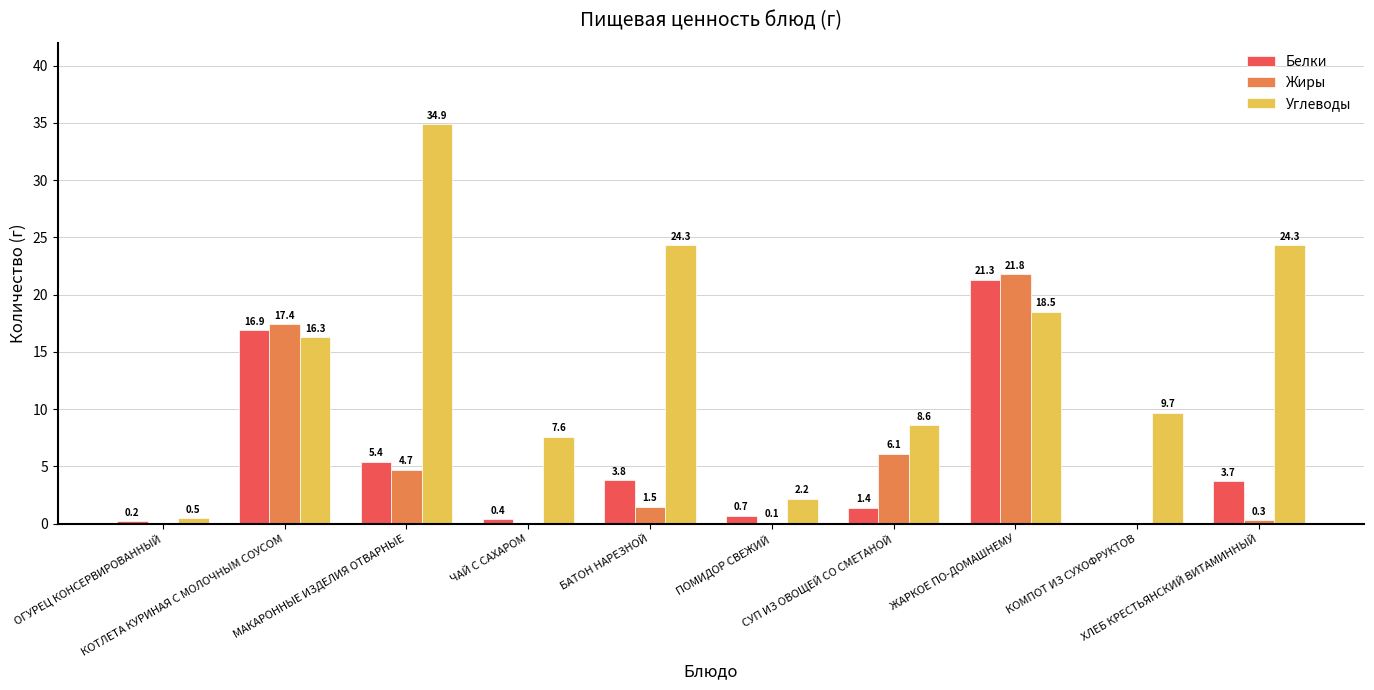

The Углеводы series shows 0.5 at ОГУРЕЦ КОНСЕРВИРОВАННЫЙ. True or false?

True